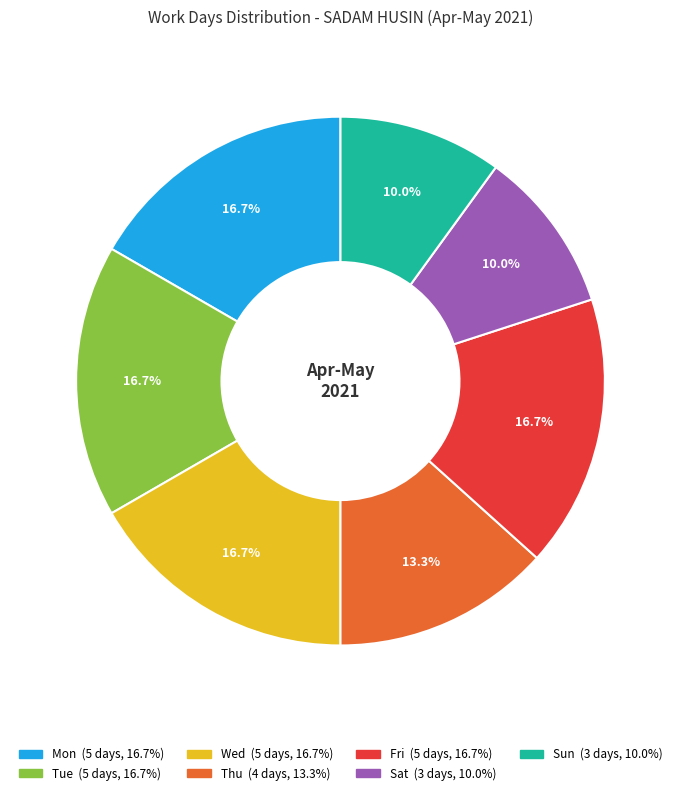

What percentage is the Tue slice, to the nearest percent?

17%